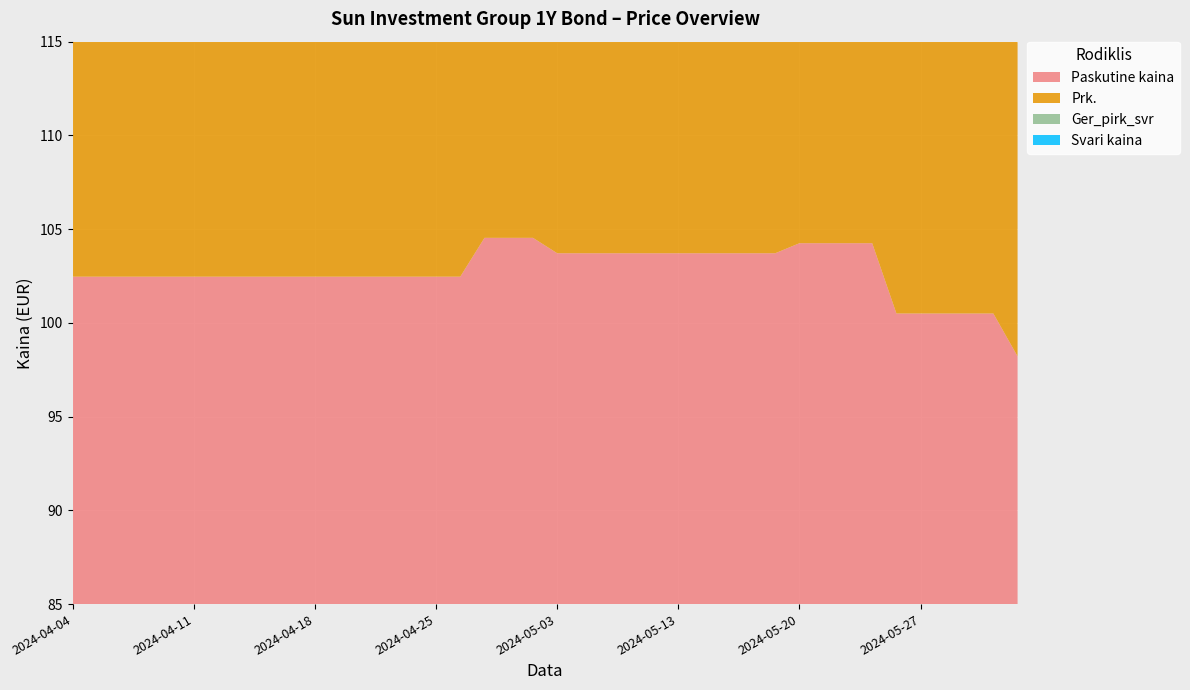

Reading left to right, what are all the values shown in this chart?

Paskutine kaina: 2024-04-04=102.5	2024-04-05=102.5	2024-04-08=102.5	2024-04-09=102.5	2024-04-10=102.5	2024-04-11=102.5	2024-04-12=102.5	2024-04-15=102.5	2024-04-16=102.5	2024-04-17=102.5	2024-04-18=102.5	2024-04-19=102.5	2024-04-22=102.5	2024-04-23=102.5	2024-04-24=102.5	2024-04-25=102.5	2024-04-26=102.5	2024-04-29=104.5	2024-04-30=104.5	2024-05-02=104.5	2024-05-03=103.7	2024-05-06=103.7	2024-05-07=103.7	2024-05-08=103.7	2024-05-10=103.7	2024-05-13=103.7	2024-05-14=103.7	2024-05-15=103.7	2024-05-16=103.7	2024-05-17=103.7	2024-05-20=104.2	2024-05-21=104.2	2024-05-22=104.2	2024-05-23=104.2	2024-05-24=100.5	2024-05-27=100.5	2024-05-28=100.5	2024-05-29=100.5	2024-05-30=100.5	2024-05-31=98.2
Prk.: 2024-04-04=99.0	2024-04-05=99.0	2024-04-08=99.6	2024-04-09=99.0	2024-04-10=99.0	2024-04-11=99.0	2024-04-12=99.0	2024-04-15=99.0	2024-04-16=99.0	2024-04-17=99.0	2024-04-18=99.0	2024-04-19=99.0	2024-04-22=99.0	2024-04-23=99.0	2024-04-24=99.0	2024-04-25=99.0	2024-04-26=99.0	2024-04-29=99.0	2024-04-30=99.0	2024-05-02=99.0	2024-05-03=98.0	2024-05-06=98.0	2024-05-07=98.0	2024-05-08=98.0	2024-05-10=98.0	2024-05-13=98.0	2024-05-14=98.0	2024-05-15=98.0	2024-05-16=98.0	2024-05-17=98.0	2024-05-20=98.0	2024-05-21=98.0	2024-05-22=98.0	2024-05-23=98.0	2024-05-24=98.0	2024-05-27=98.0	2024-05-28=98.0	2024-05-29=98.0	2024-05-30=98.0	2024-05-31=97.2
Ger_pirk_svr: 2024-04-04=99.0	2024-04-05=99.0	2024-04-08=99.6	2024-04-09=99.0	2024-04-10=99.0	2024-04-11=99.0	2024-04-12=99.0	2024-04-15=99.0	2024-04-16=99.0	2024-04-17=99.0	2024-04-18=99.0	2024-04-19=99.0	2024-04-22=99.0	2024-04-23=99.0	2024-04-24=99.0	2024-04-25=99.0	2024-04-26=99.0	2024-04-29=99.0	2024-04-30=99.0	2024-05-02=99.0	2024-05-03=98.0	2024-05-06=98.0	2024-05-07=98.0	2024-05-08=98.0	2024-05-10=98.0	2024-05-13=98.0	2024-05-14=98.0	2024-05-15=98.0	2024-05-16=98.0	2024-05-17=98.0	2024-05-20=98.0	2024-05-21=98.0	2024-05-22=98.0	2024-05-23=98.0	2024-05-24=98.0	2024-05-27=98.0	2024-05-28=98.0	2024-05-29=98.0	2024-05-30=97.0	2024-05-31=97.0
Svari kaina: 2024-04-04=103.7	2024-04-05=103.7	2024-04-08=104.3	2024-04-09=103.8	2024-04-10=103.8	2024-04-11=103.9	2024-04-12=104.0	2024-04-15=104.0	2024-04-16=104.0	2024-04-17=104.1	2024-04-18=104.2	2024-04-19=104.2	2024-04-22=104.2	2024-04-23=104.3	2024-04-24=104.3	2024-04-25=104.4	2024-04-26=104.5	2024-04-29=104.5	2024-04-30=104.6	2024-05-02=104.7	2024-05-03=103.7	2024-05-06=103.8	2024-05-07=103.8	2024-05-08=103.8	2024-05-10=104.0	2024-05-13=104.0	2024-05-14=104.0	2024-05-15=104.1	2024-05-16=104.2	2024-05-17=104.2	2024-05-20=104.2	2024-05-21=104.3	2024-05-22=104.3	2024-05-23=97.9	2024-05-24=98.0	2024-05-27=98.0	2024-05-28=98.0	2024-05-29=98.1	2024-05-30=98.2	2024-05-31=98.8